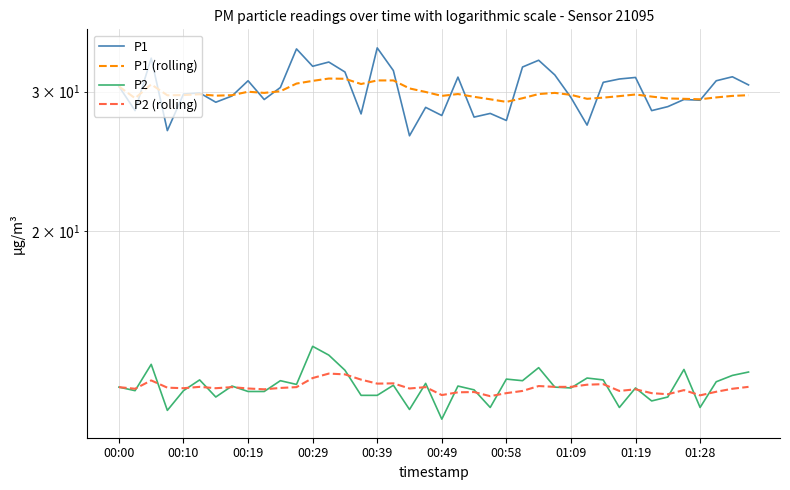

True or false: P2 (rolling) and P1 (rolling) cross at least once.

False